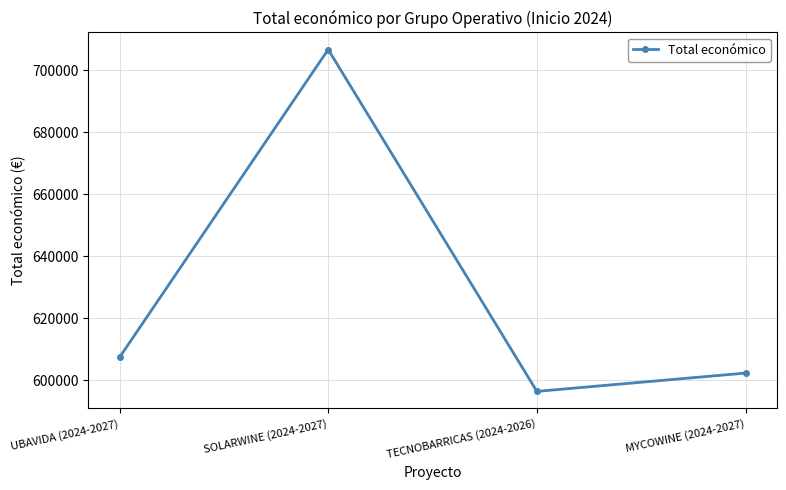

Does the chart have visible grid lines?

Yes